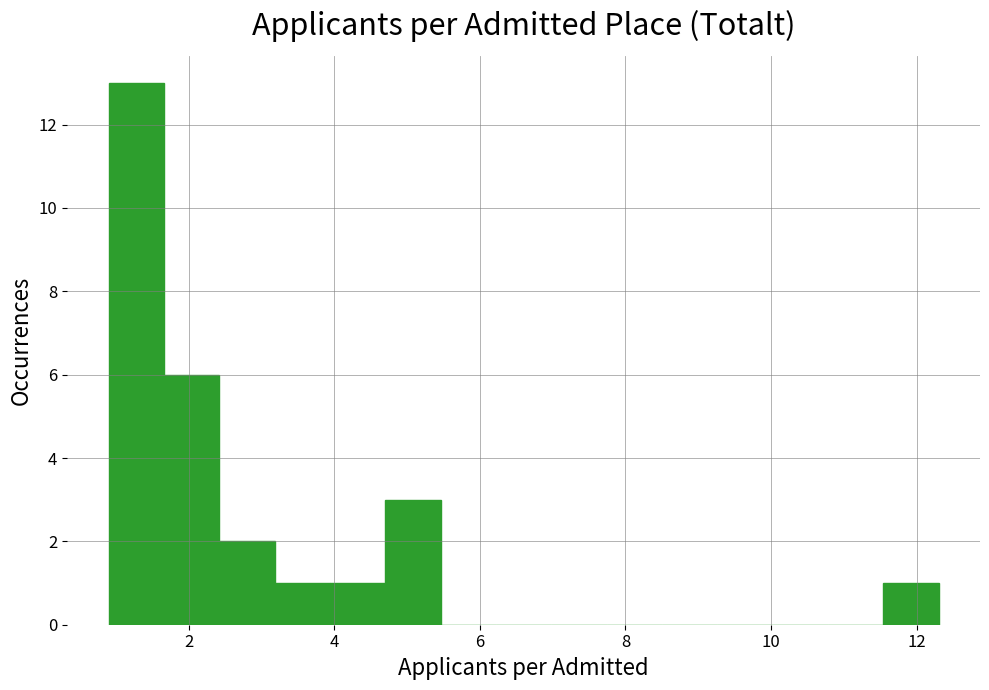

Around what value on the x-axis is the tallest bar? Give the approximate position of its centre, as read against the axis.

1.2